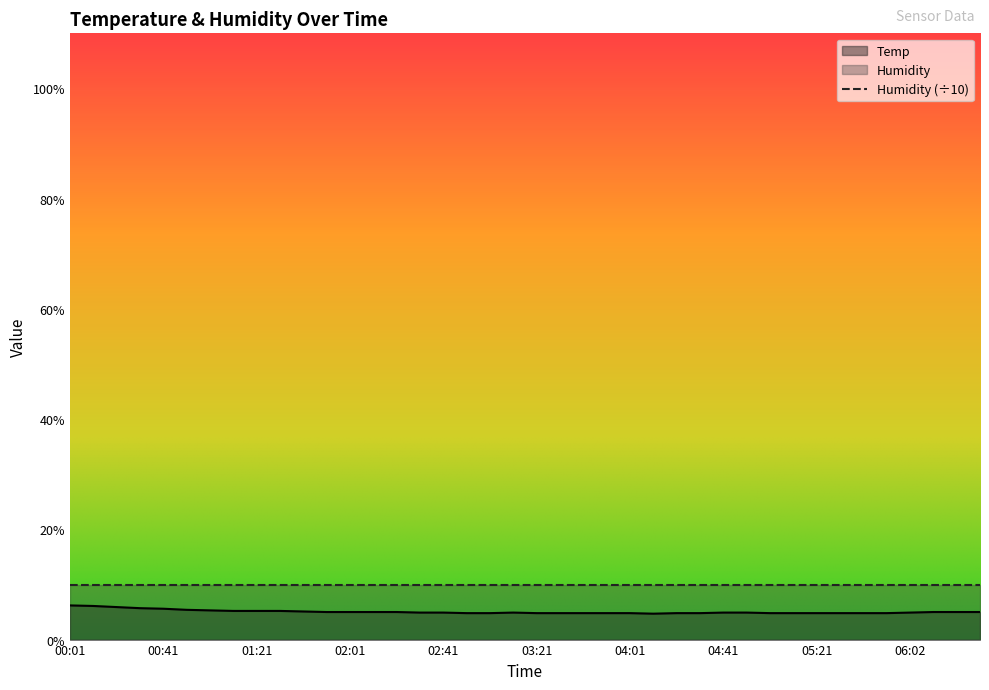

Between 04:21 and 01:11, which is larger?

01:11